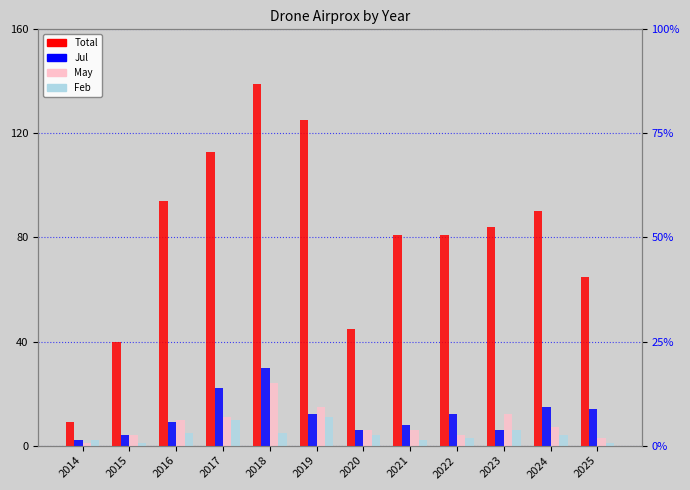

Is the value of Total at 2020 greater than the value of May at 2022?

Yes